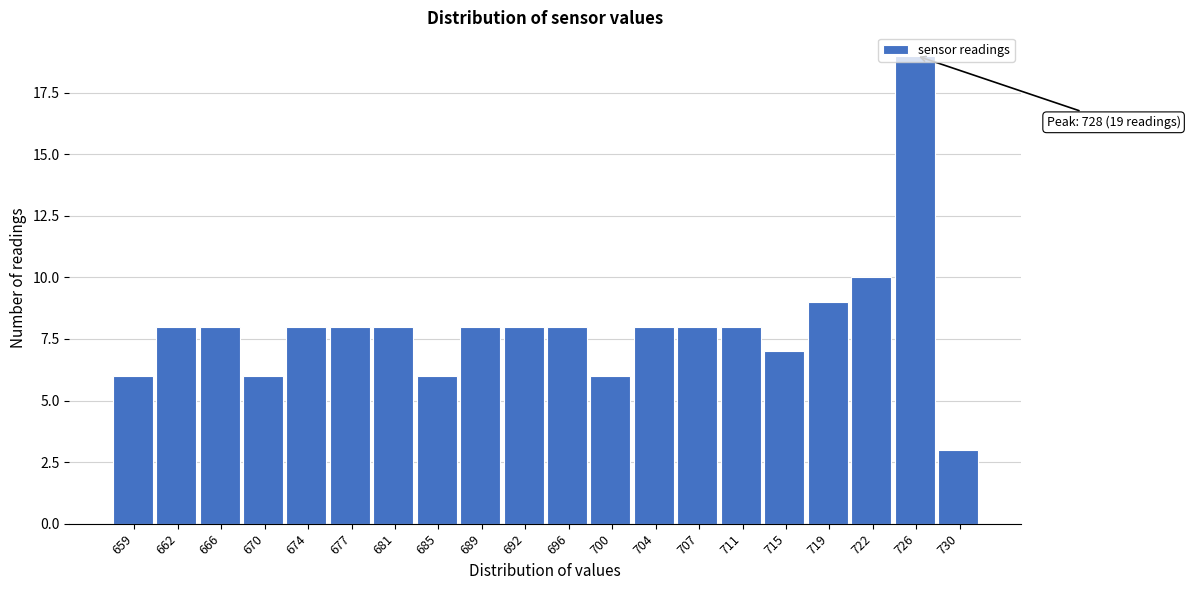

What is the value of the 11th bar from the left?

8